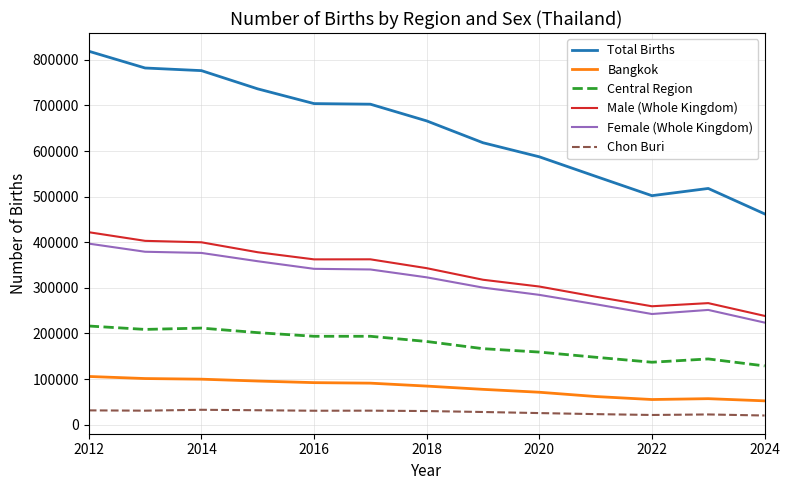

True or false: Male (Whole Kingdom) and Chon Buri cross at least once.

False